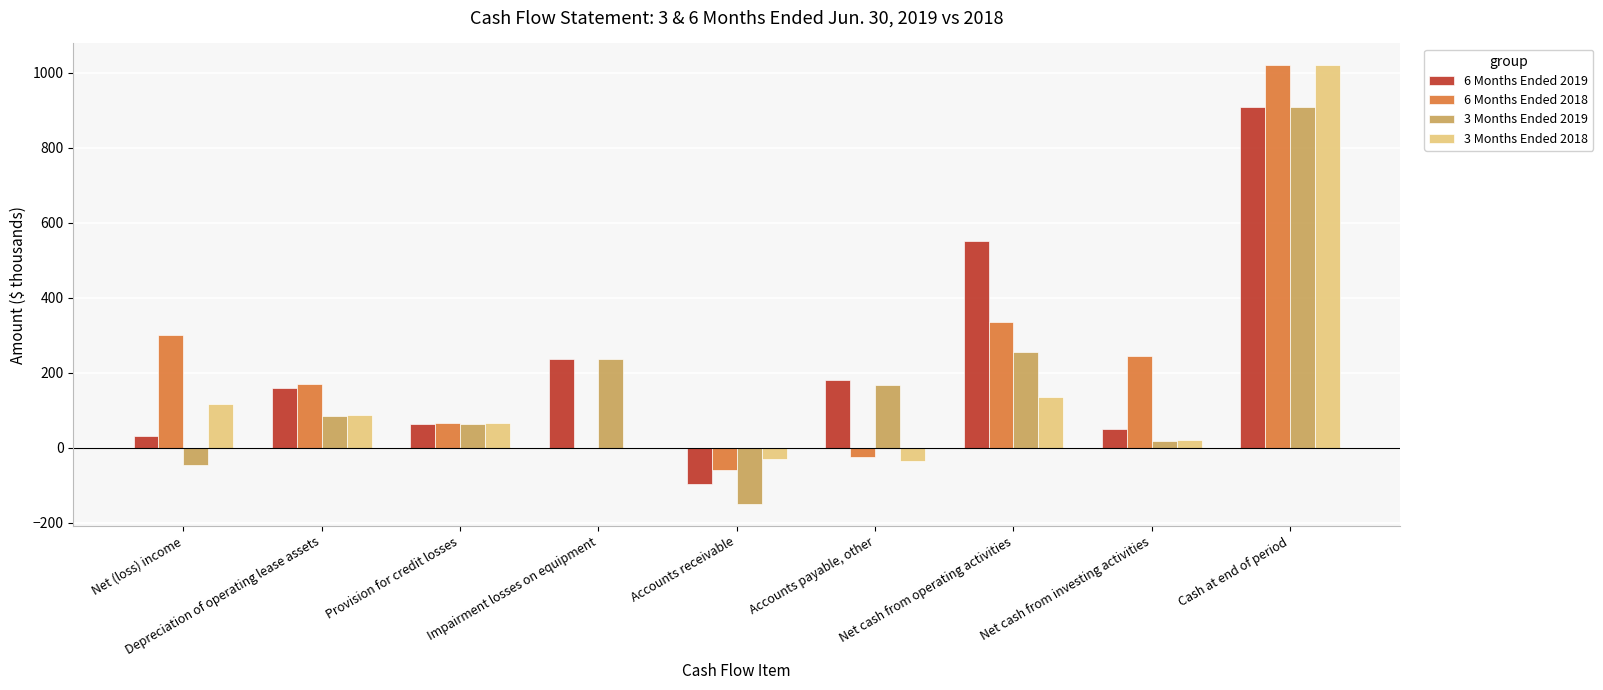

Are the bars horizontal?

No